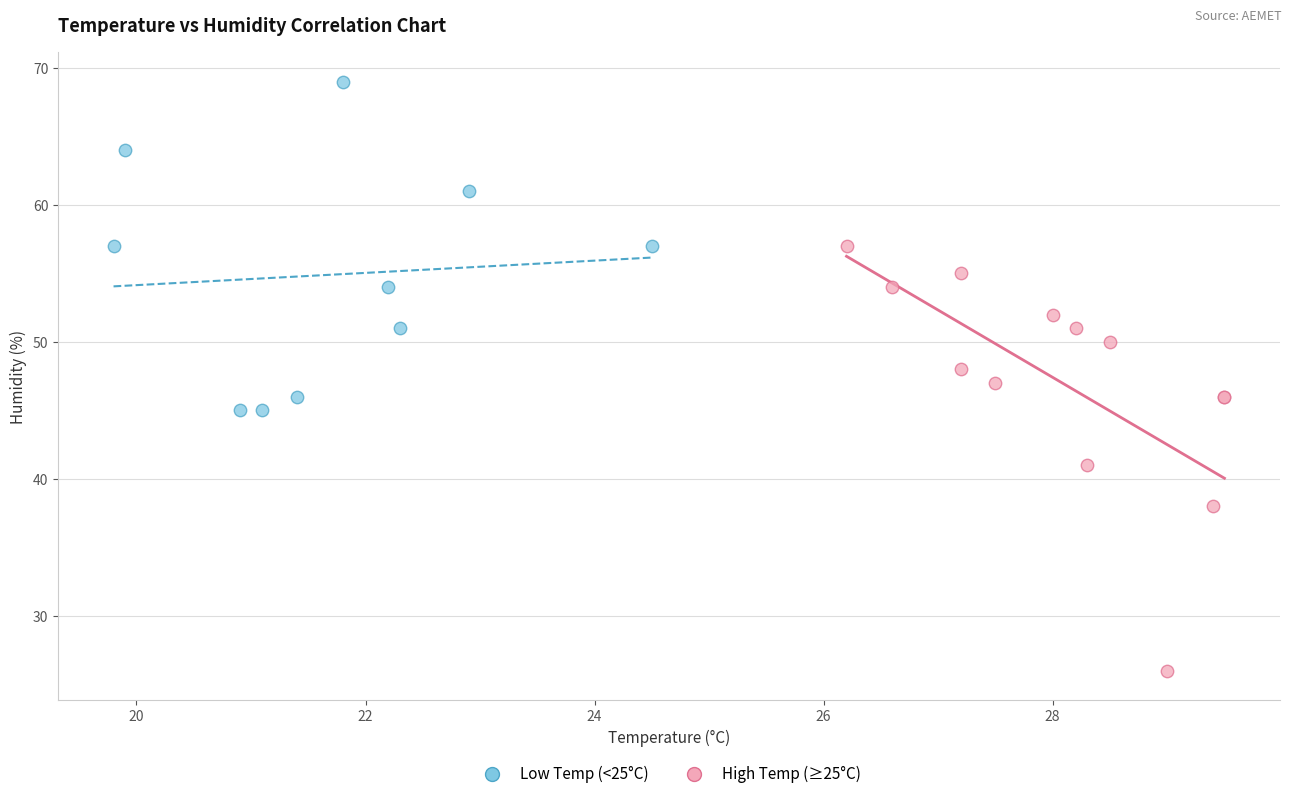

Which series reaches the minimum Y coordinate?

High Temp (≥25°C)